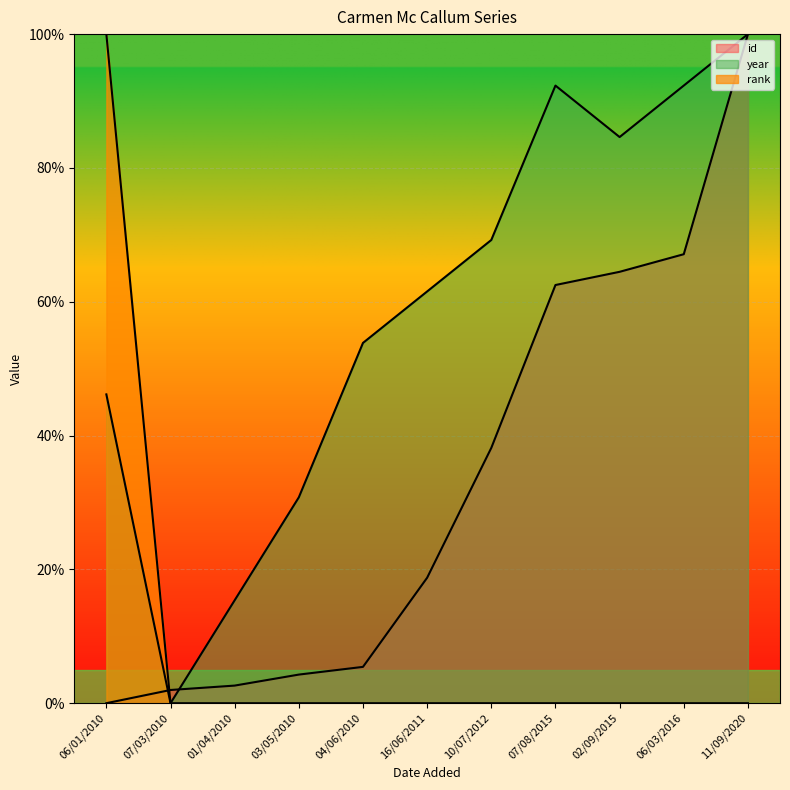

Is the value of id at 07/08/2015 greater than the value of year at 03/05/2010?

Yes